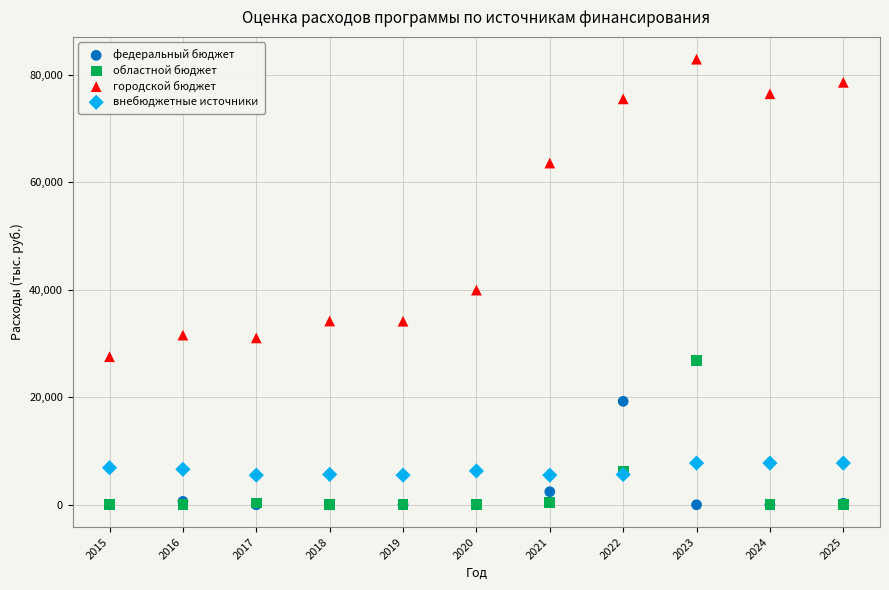

What are all the series names shown in the legend?

федеральный бюджет, областной бюджет, городской бюджет, внебюджетные источники